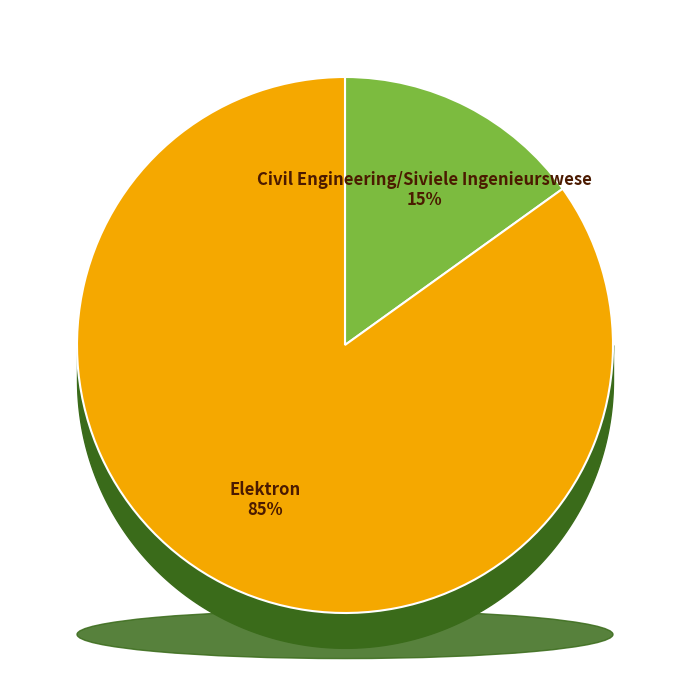

To the nearest percent, what is the combined percentage of Civil Engineering/Siviele Ingenieurswese and Elektron?

100%